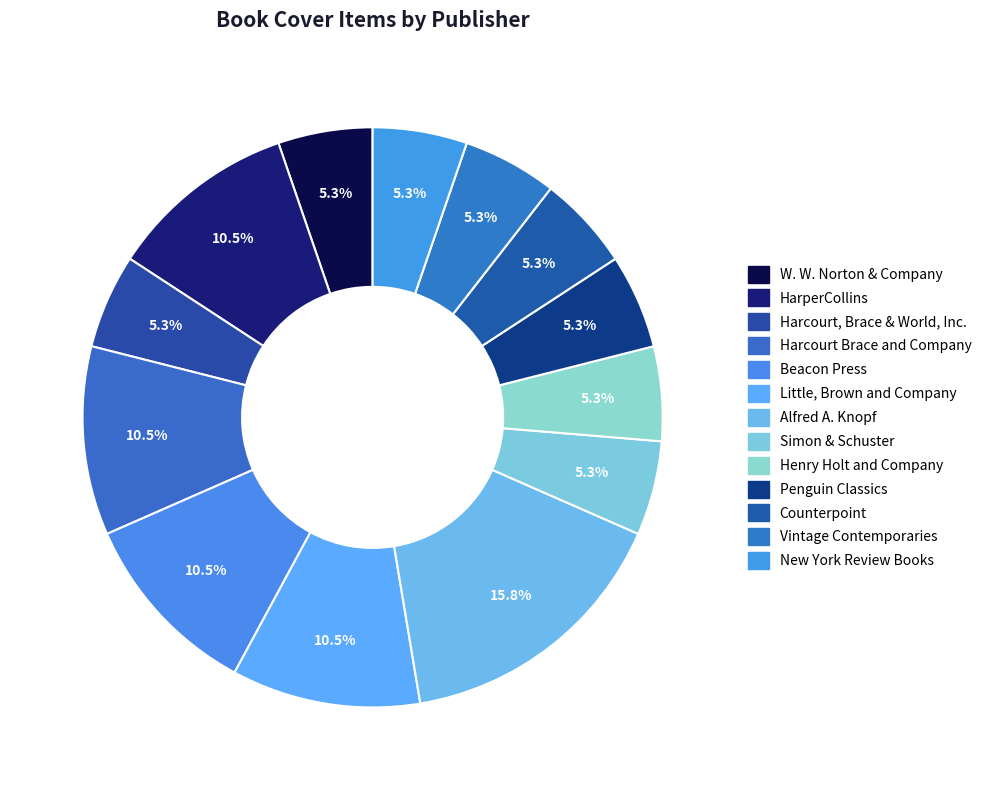

Is it true that W. W. Norton & Company is 5% of the pie?

True